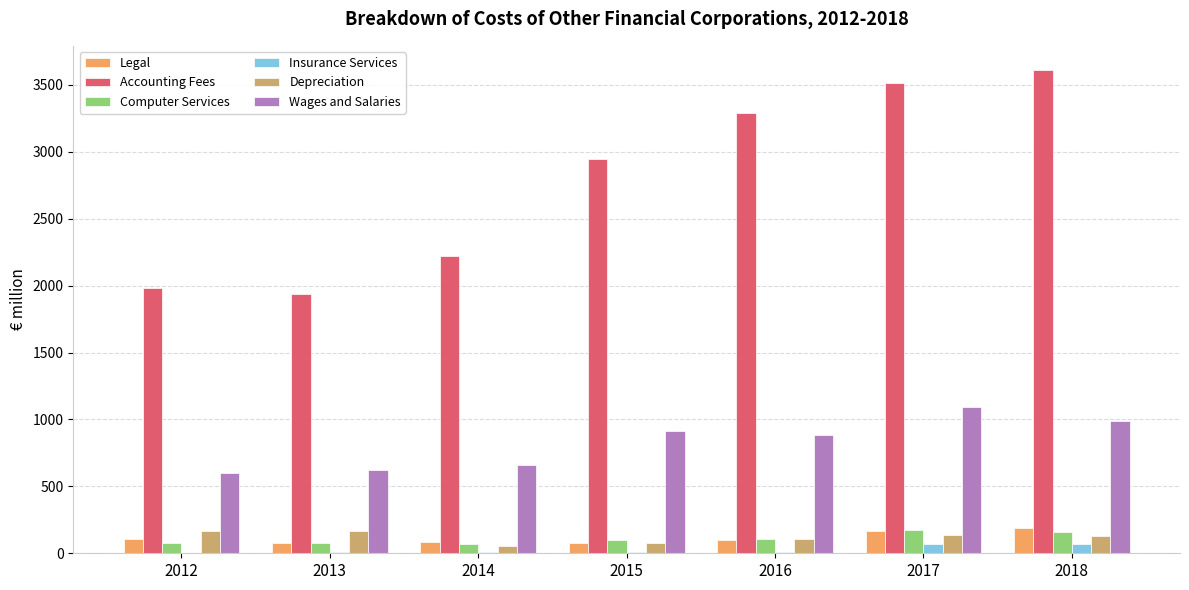

What is the greatest value displayed?

3610.9